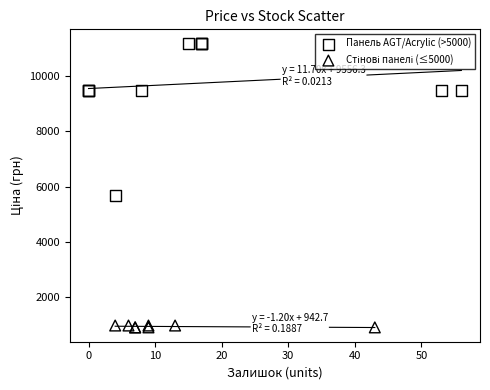

Which series has the widest spread of Y values?

Панель AGT/Acrylic (>5000)